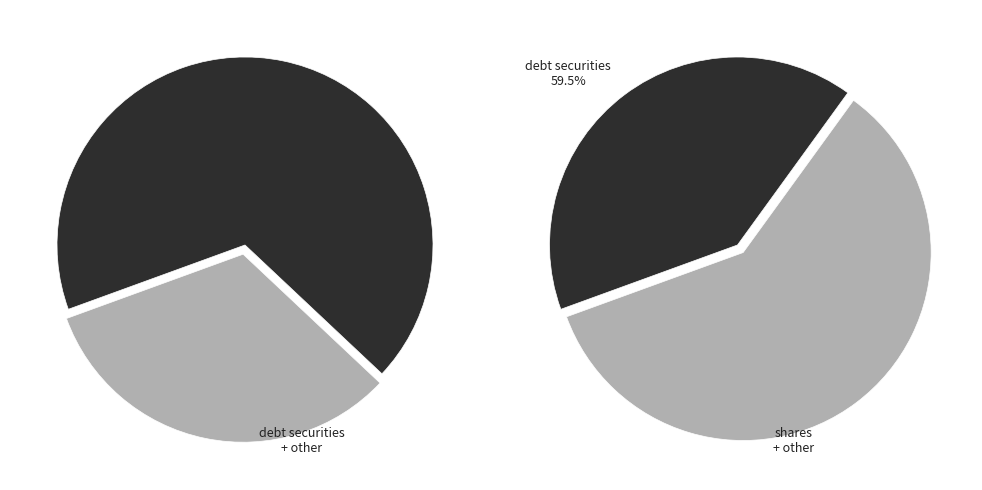

Is the sum of shares and debt securities greater than half?

Yes